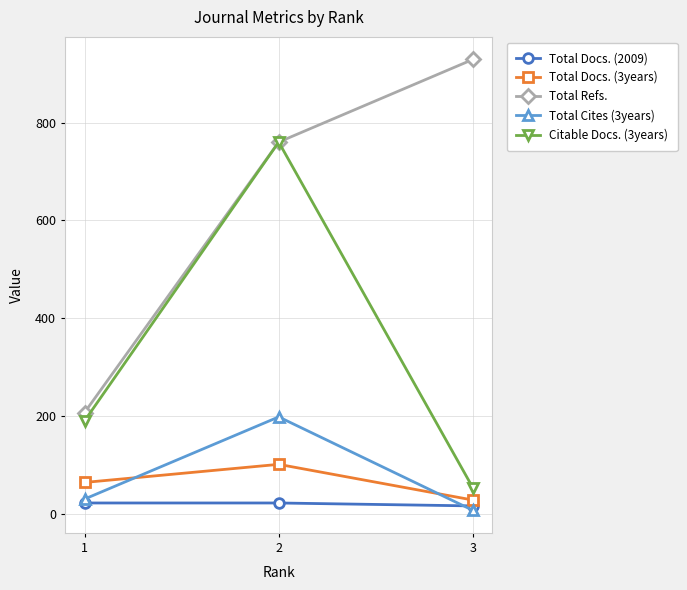

At which category is the sum across all series the highest?

2